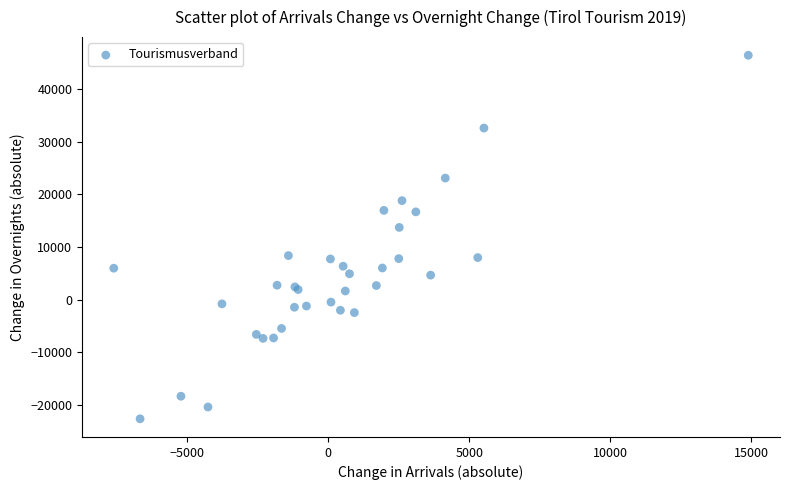

What Y value in the scatter plot is closest to 11919?

13744